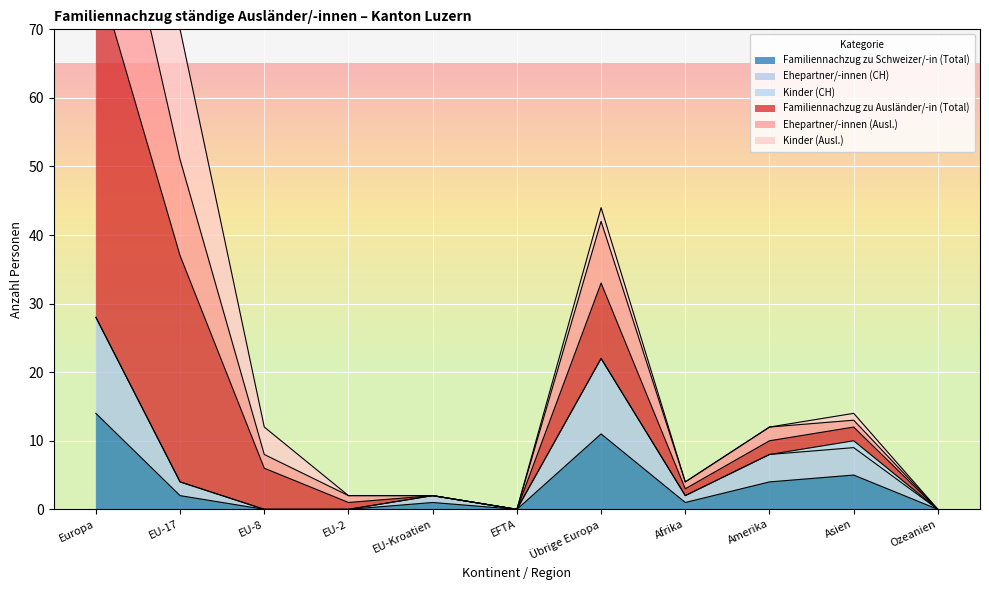

Between EU-2 and EFTA, which series saw the biggest shift?

Familiennachzug zu Ausländer/-in (Total)